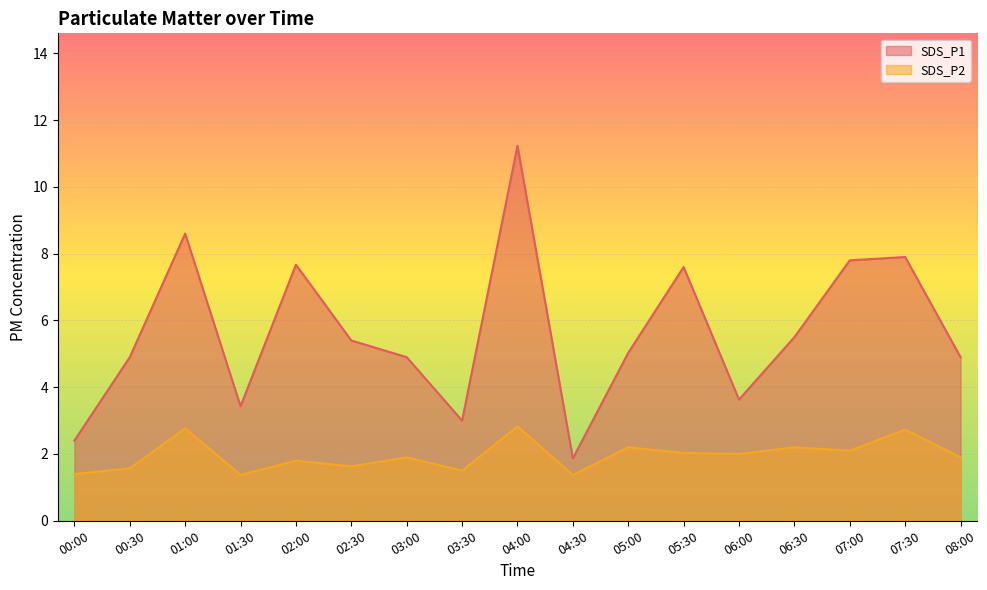

At which category is the sum across all series the highest?

04:00